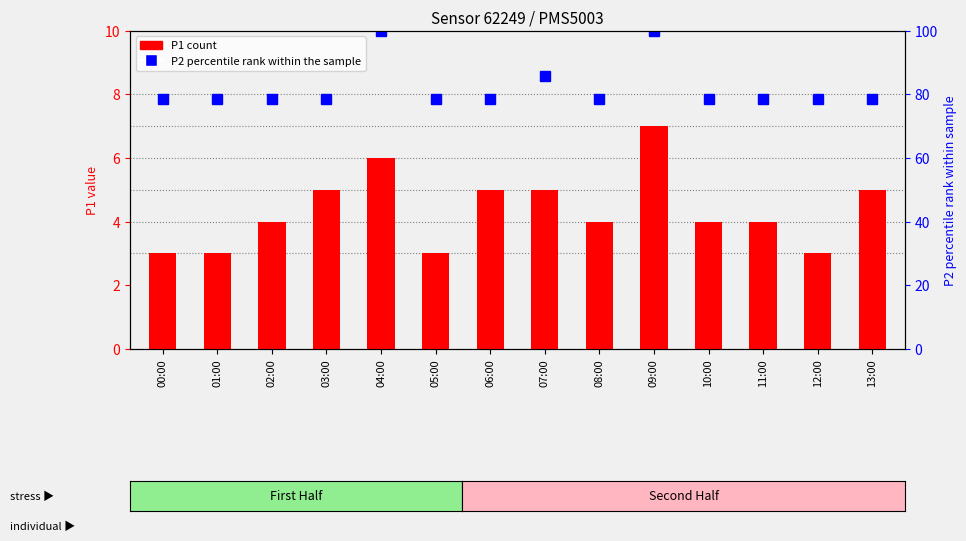

What is the sum of the values at 13:00 and 10:00?

9